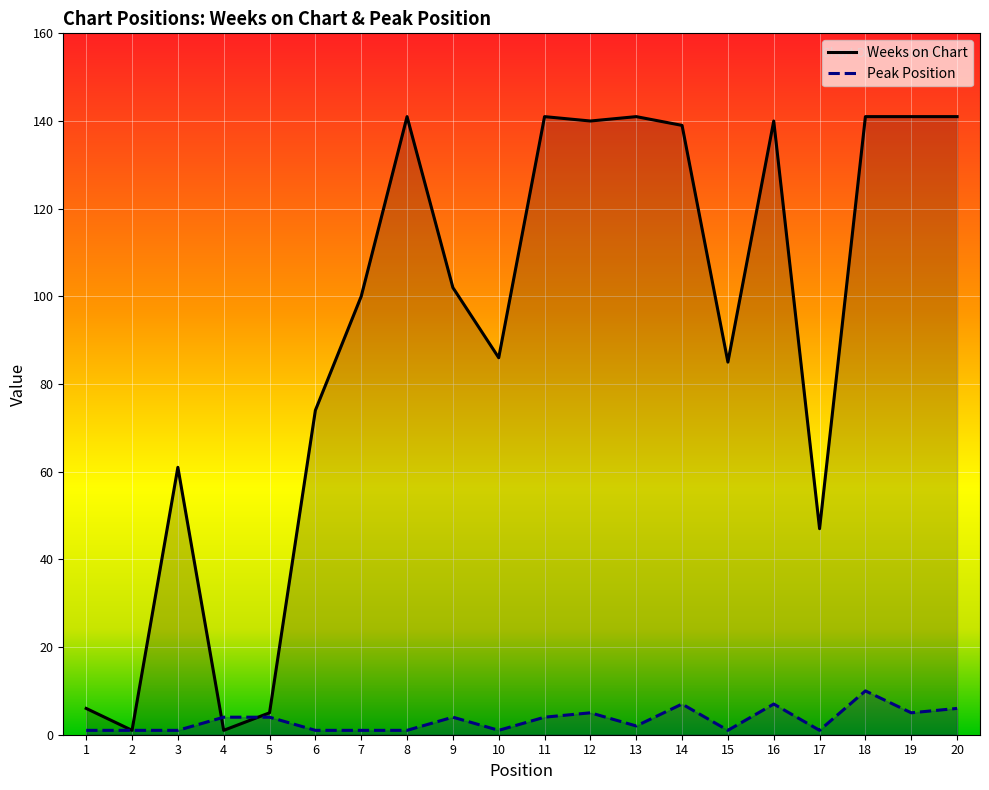

What is the value of the Peak Position point at the 6th from the left?

1